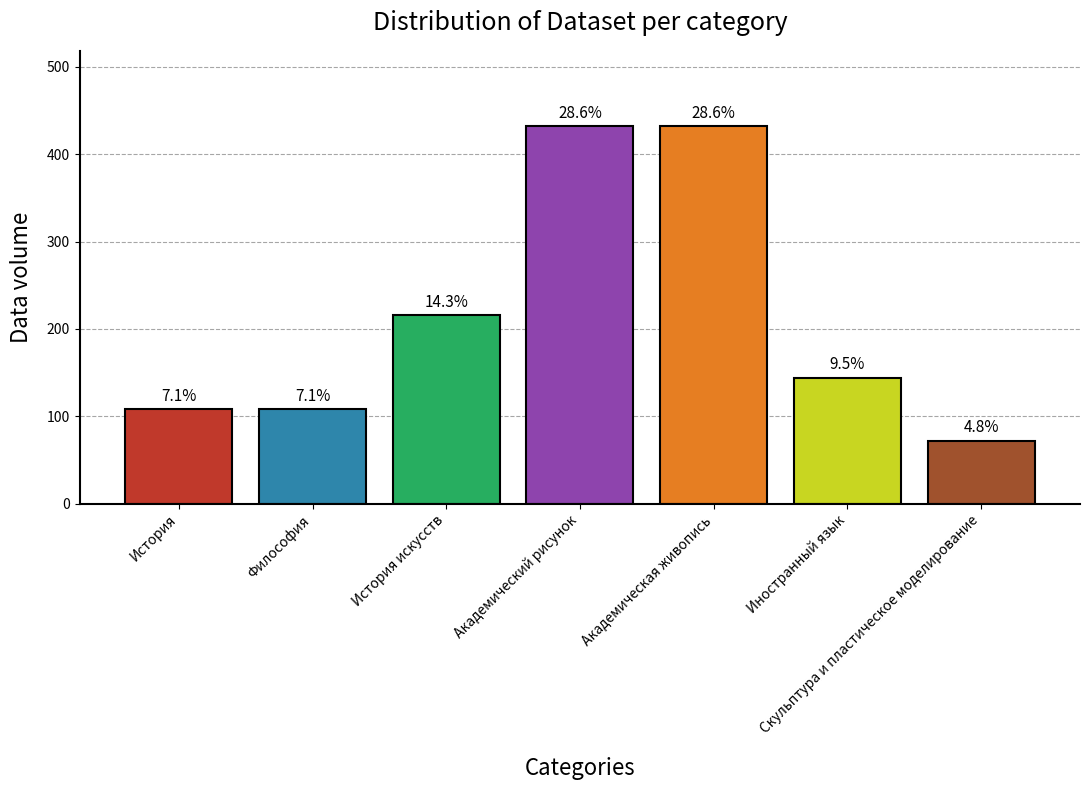

Does the chart contain any negative values?

No